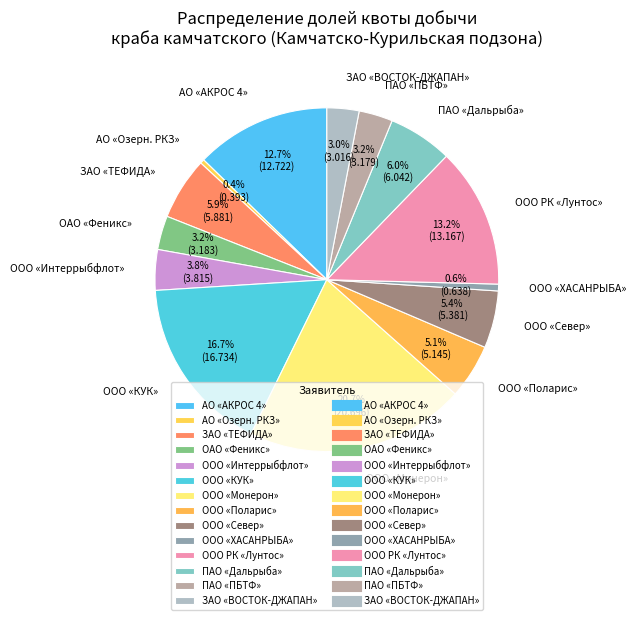

What percentage is the ОАО «Феникс» slice, to the nearest percent?

3%